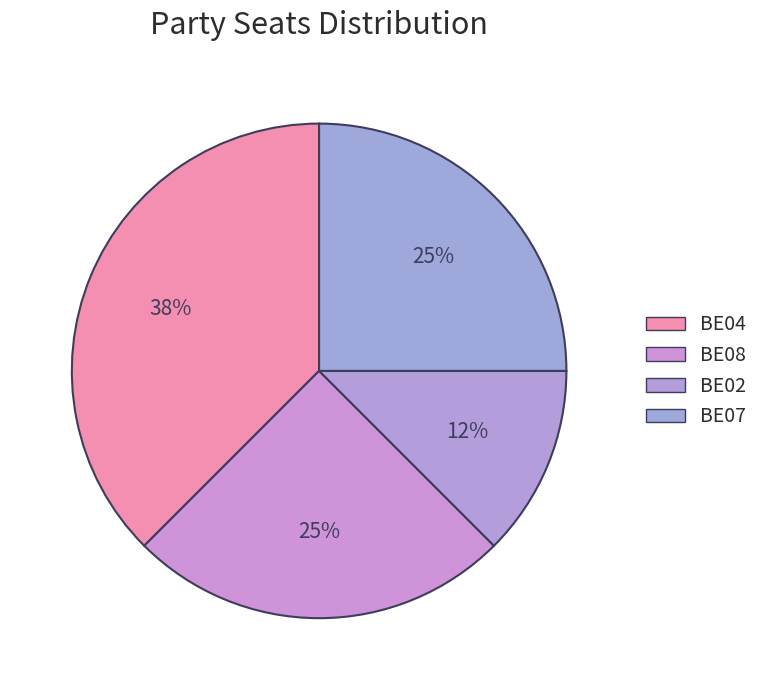

Is the sum of BE02 and BE07 greater than half?

No